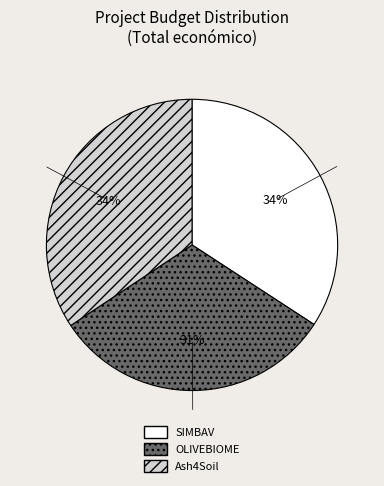

To the nearest percent, what is the difference between the largest and smallest slice percentages?

3%